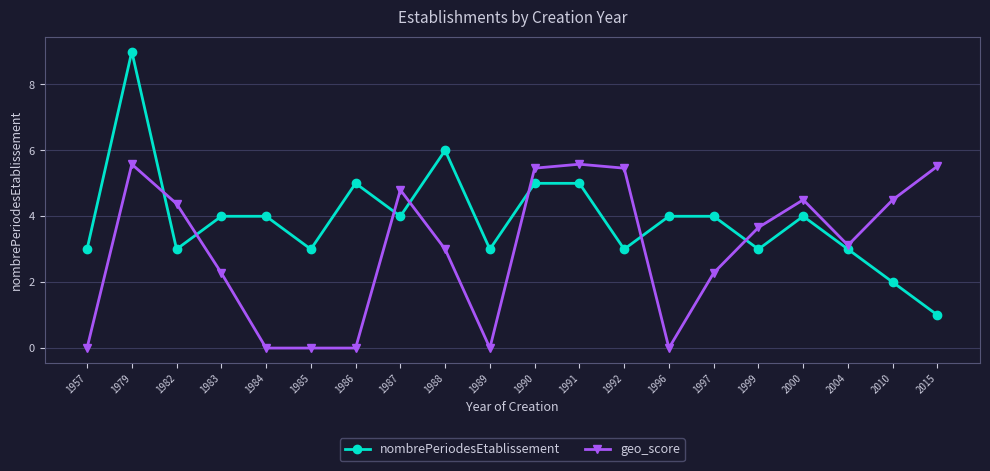

How many categories are shown in the chart?

20